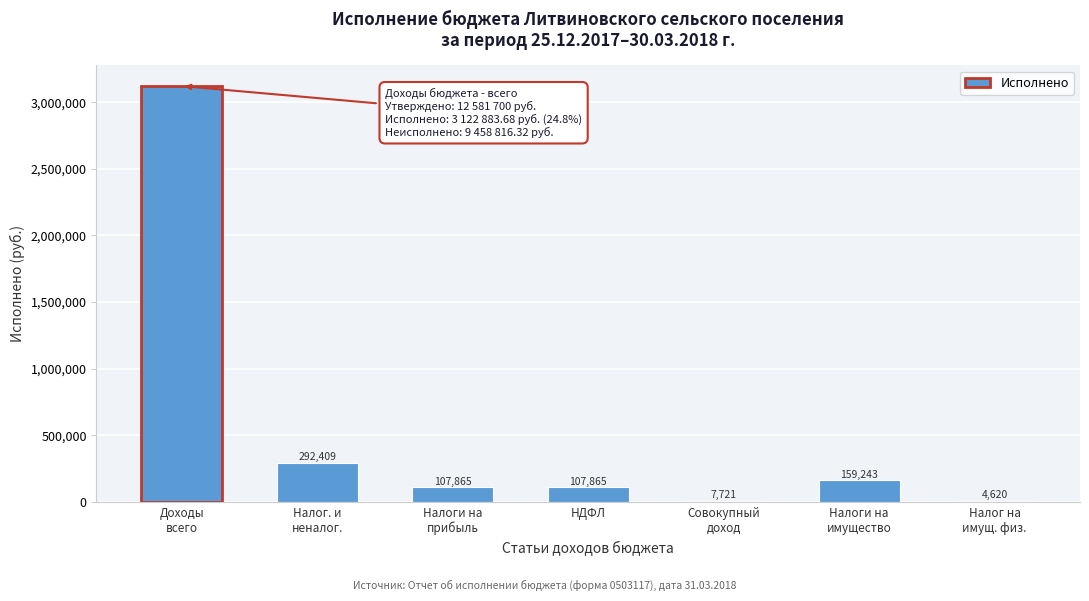

What is the maximum value shown in the chart?

3122883.7